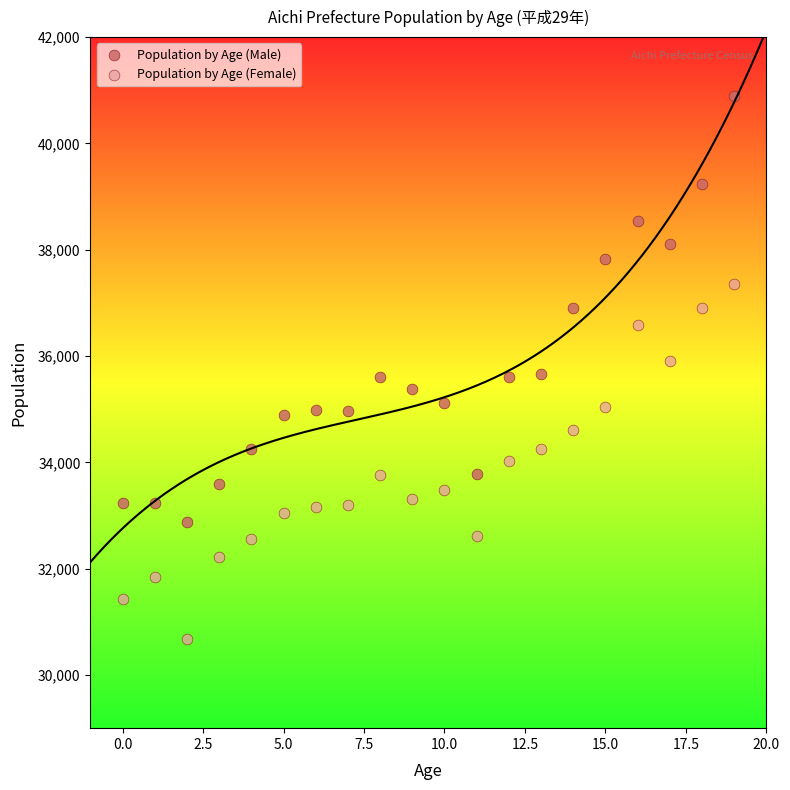

Which series contains the lowest Y value?

Population by Age (Female)